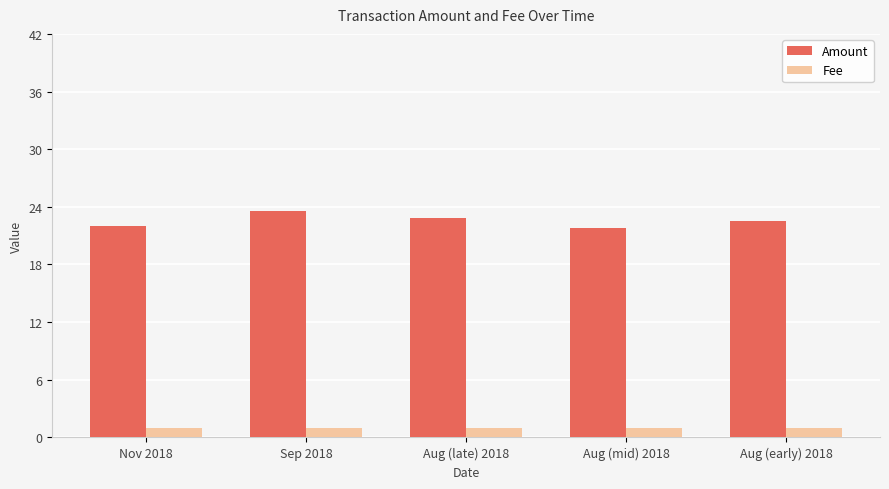

Is the value of Fee at Sep 2018 greater than the value of Amount at Nov 2018?

No